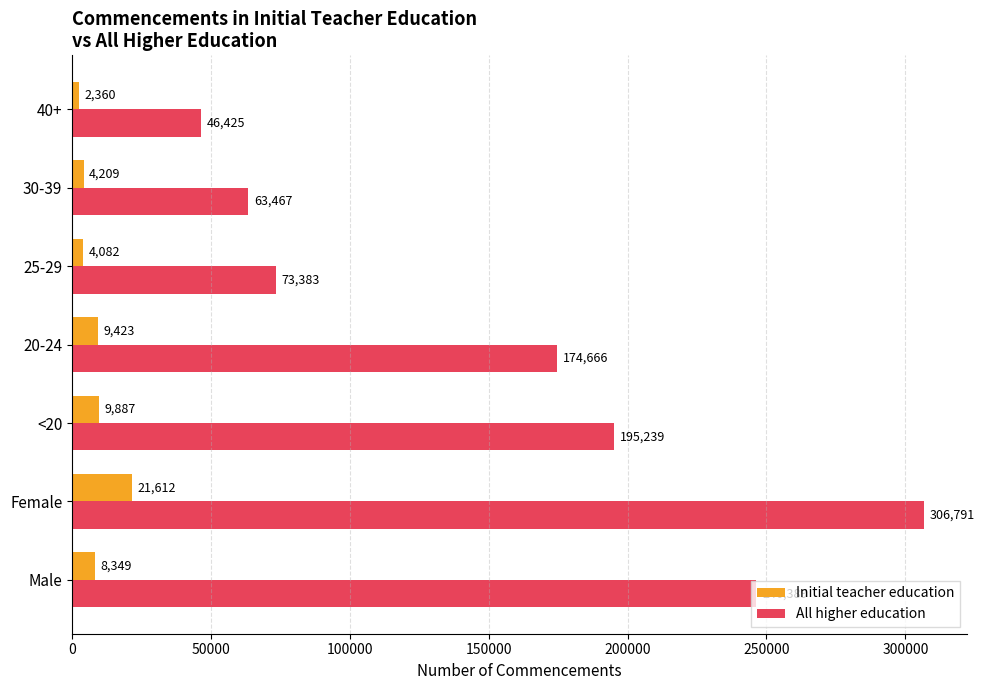

Rank the series by their maximum value, from highest to lowest.

All higher education, Initial teacher education